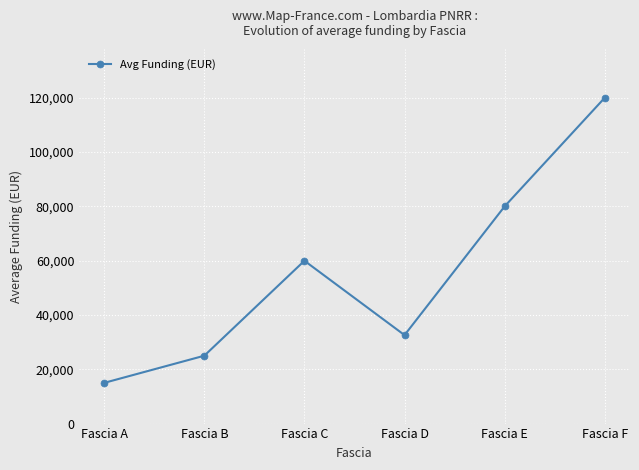

At which category does the data reach its first local valley?

Fascia D